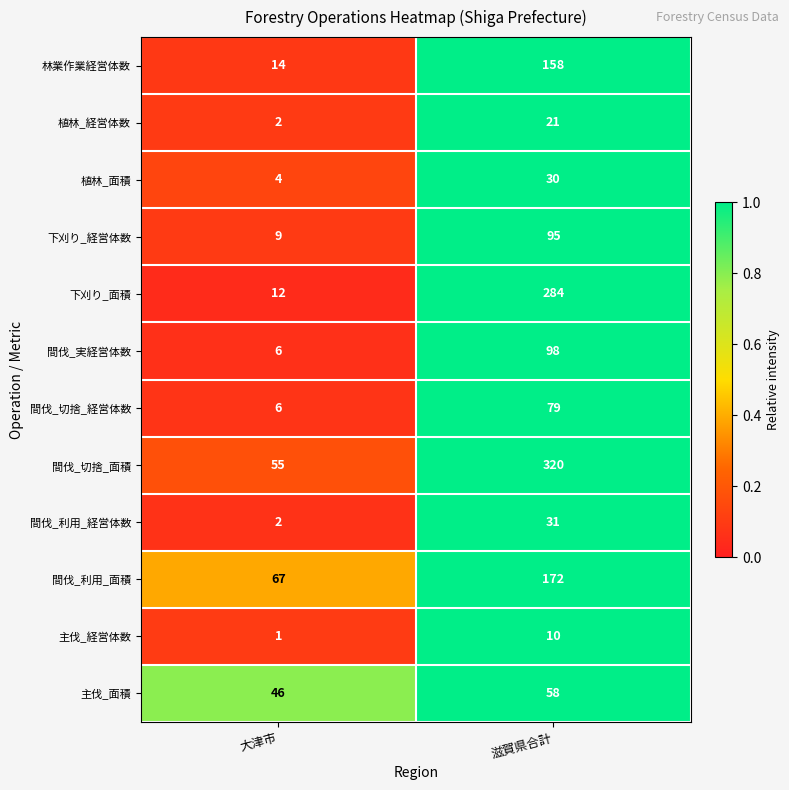

What is the sum of all 間伐_利用_経営体数 values?

33